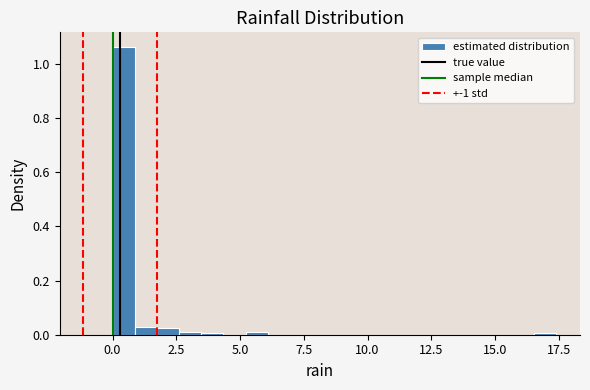

Read against the x-axis, roughly where is the centre of the tallest bar?

0.5